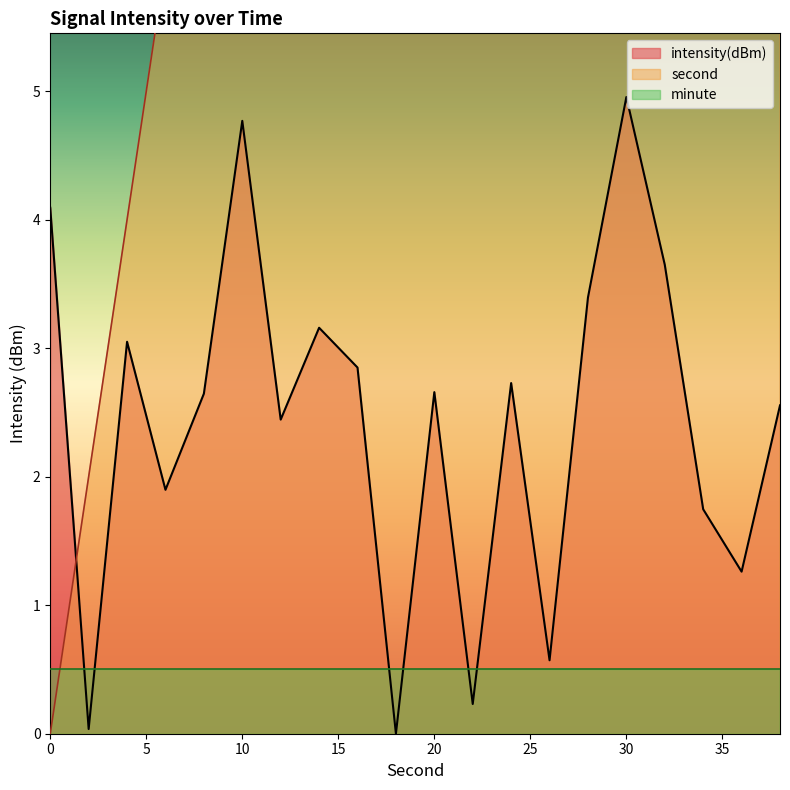

At which label does second first exceed 20?

22